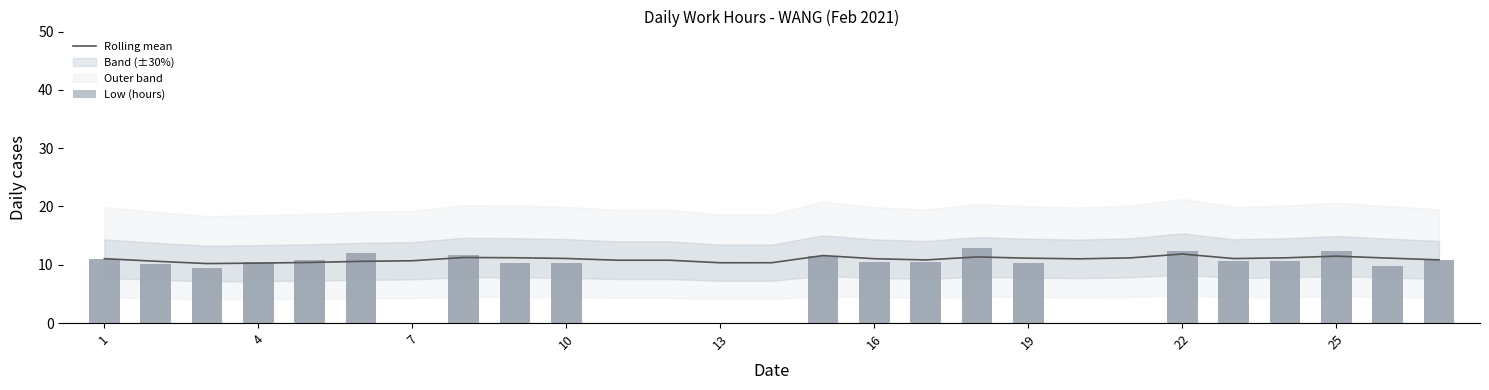

Between 10 and 23, which series saw the biggest shift?

Rolling mean